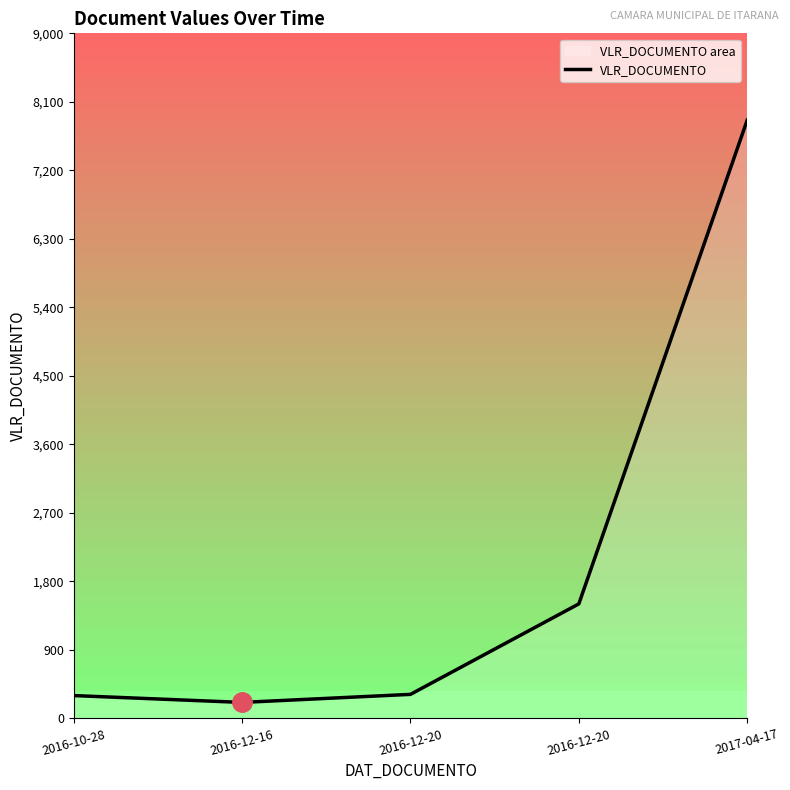

Reading right to left, what are all the values shown in this chart?

2017-04-17=7858.3	2016-12-20=1504.5	2016-12-20=315.9	2016-12-16=210.0	2016-10-28=300.0